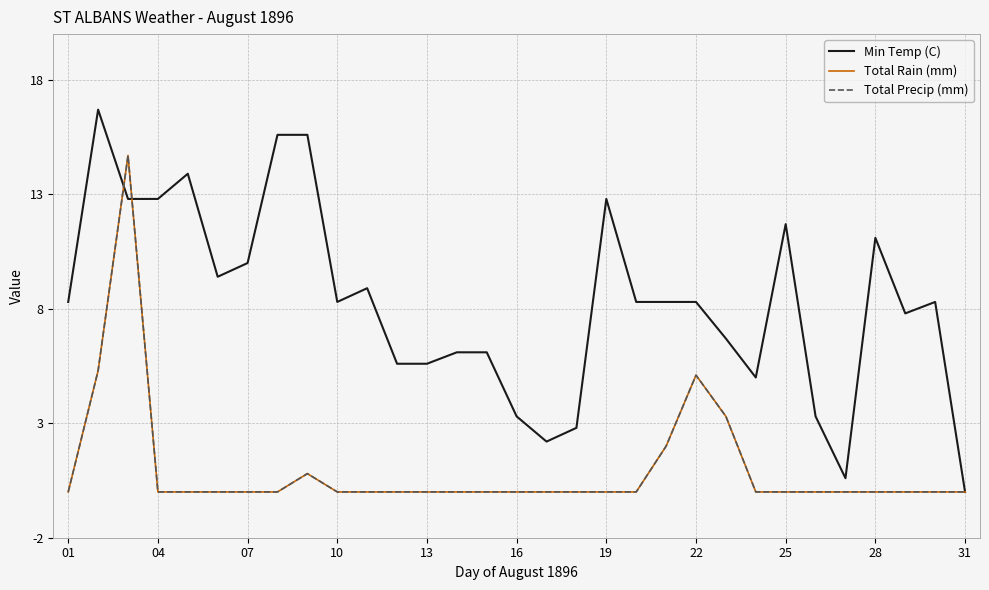

Does the chart have visible grid lines?

Yes